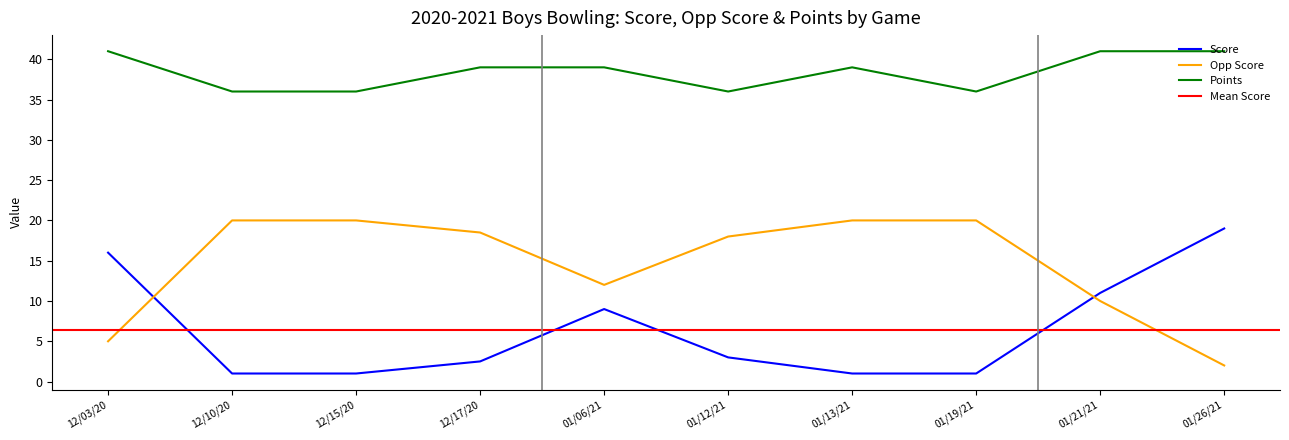

How many Points values are between 36 and 41?

10